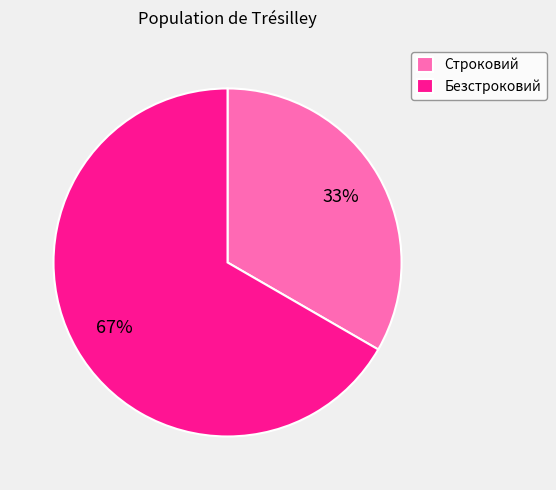

Between Безстроковий and Строковий, which is larger?

Безстроковий